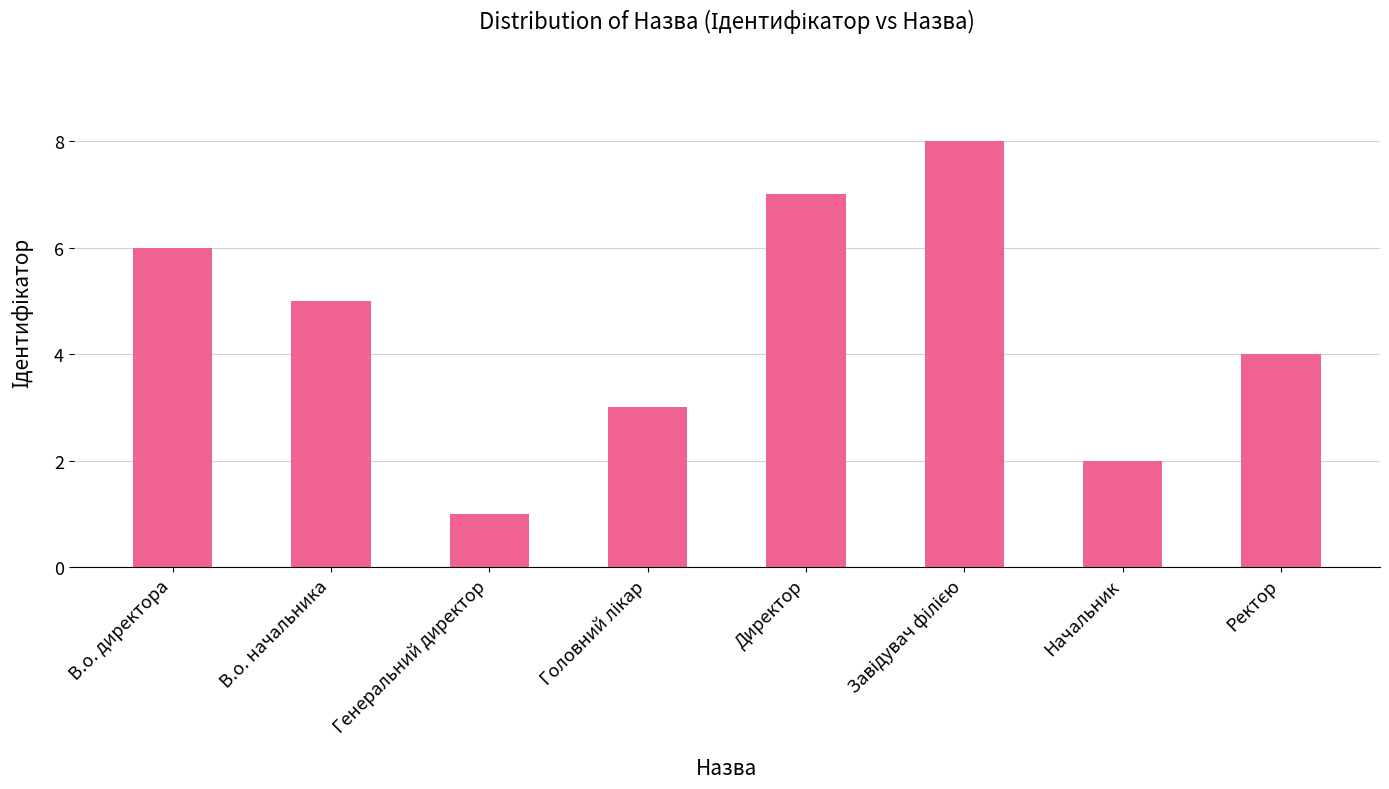

Count the number of data series in this chart.

1